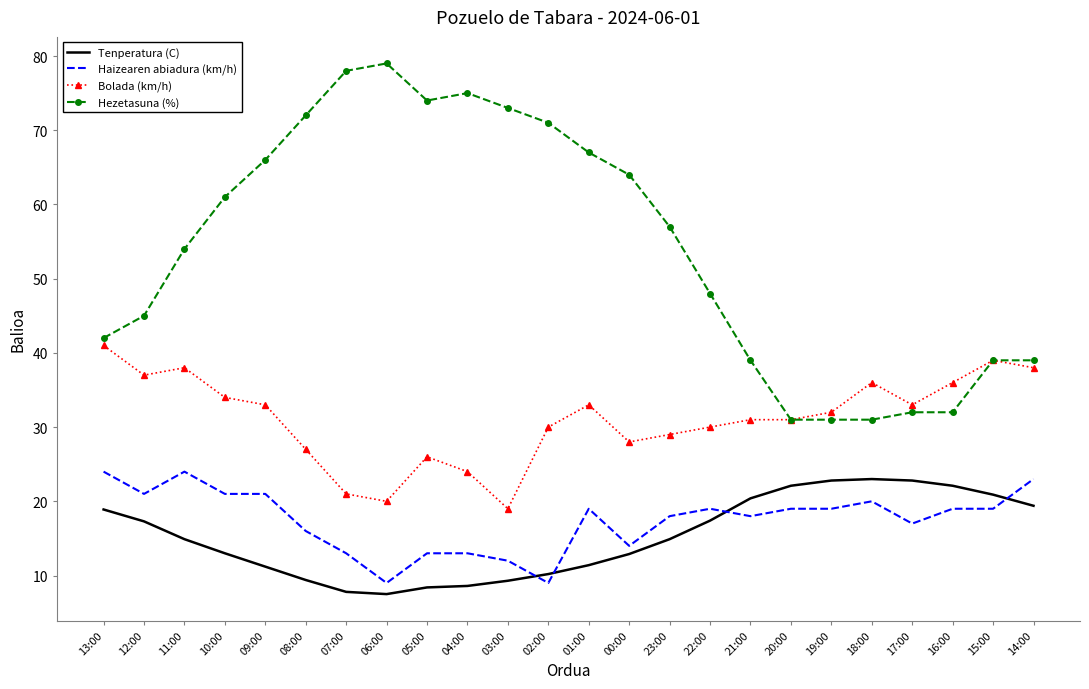

Rank the series at 08:00 from highest to lowest value.

Hezetasuna (%), Bolada (km/h), Haizearen abiadura (km/h), Tenperatura (C)